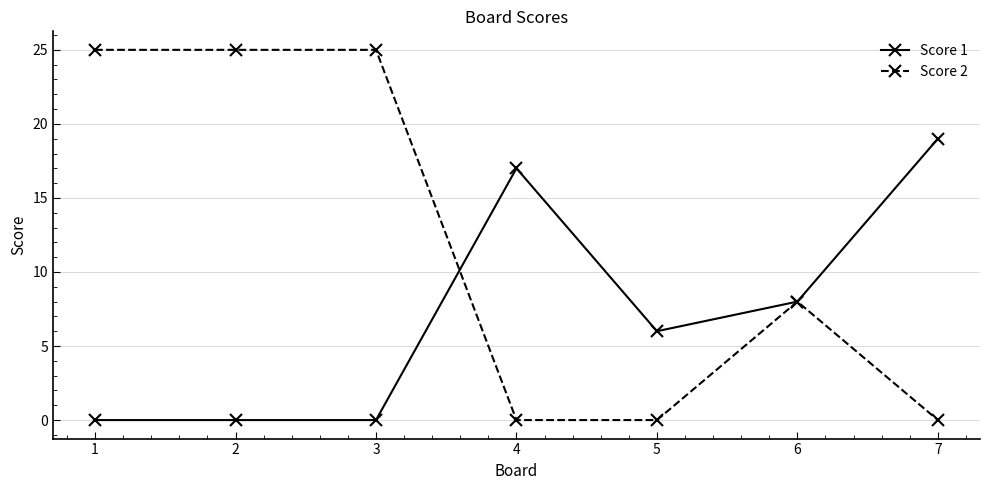

Reading right to left, list all the values displayed in this chart.

Score 1: 19	8	6	17	0	0	0
Score 2: 0	8	0	0	25	25	25